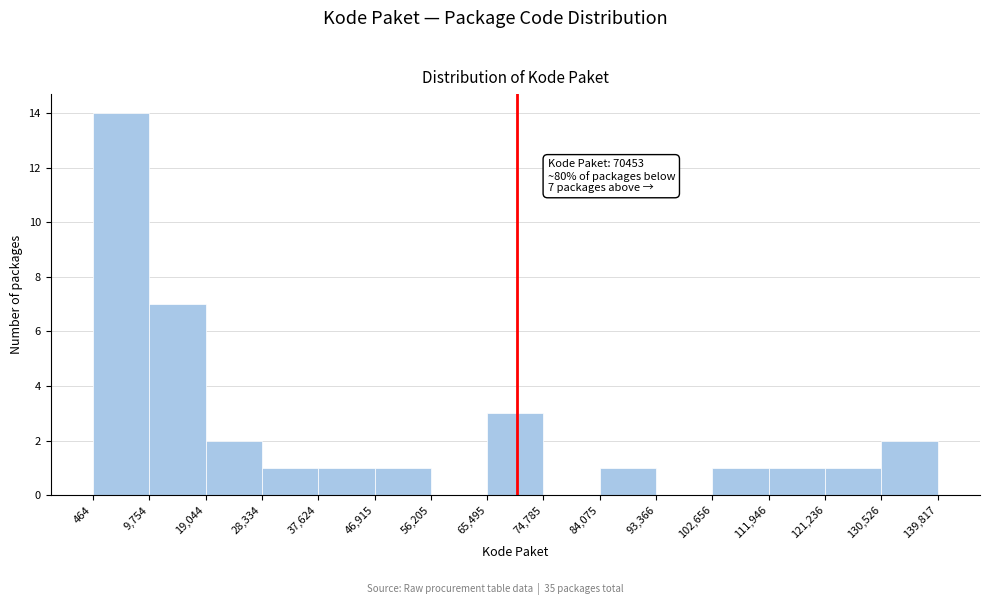

Over which range of the x-axis is the bar tallest?

464 to 9,754